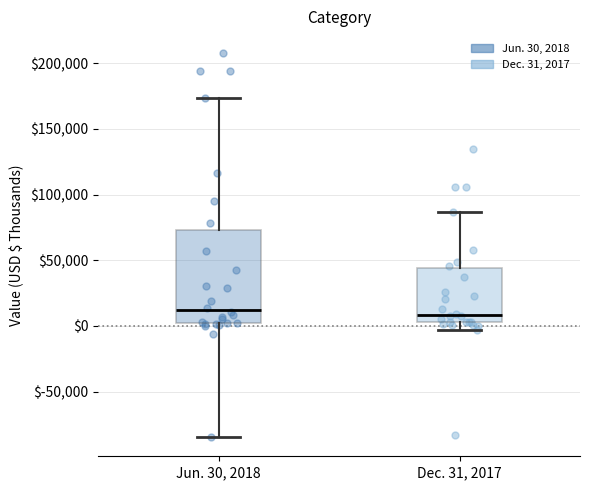

Where does the upper whisker of the box for Jun. 30, 2018 end on the y-axis? The values are not printed on the chart, so give them approximately, as read against the axis.

175000